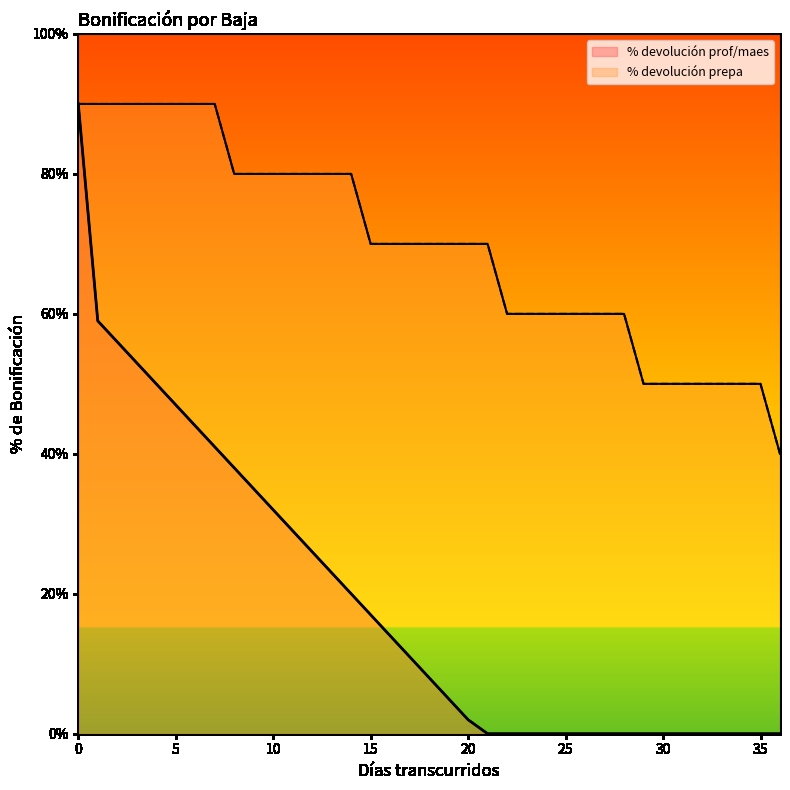

Rank the series by their average value, from lowest to highest.

% devolución prof/maes, % devolución prepa